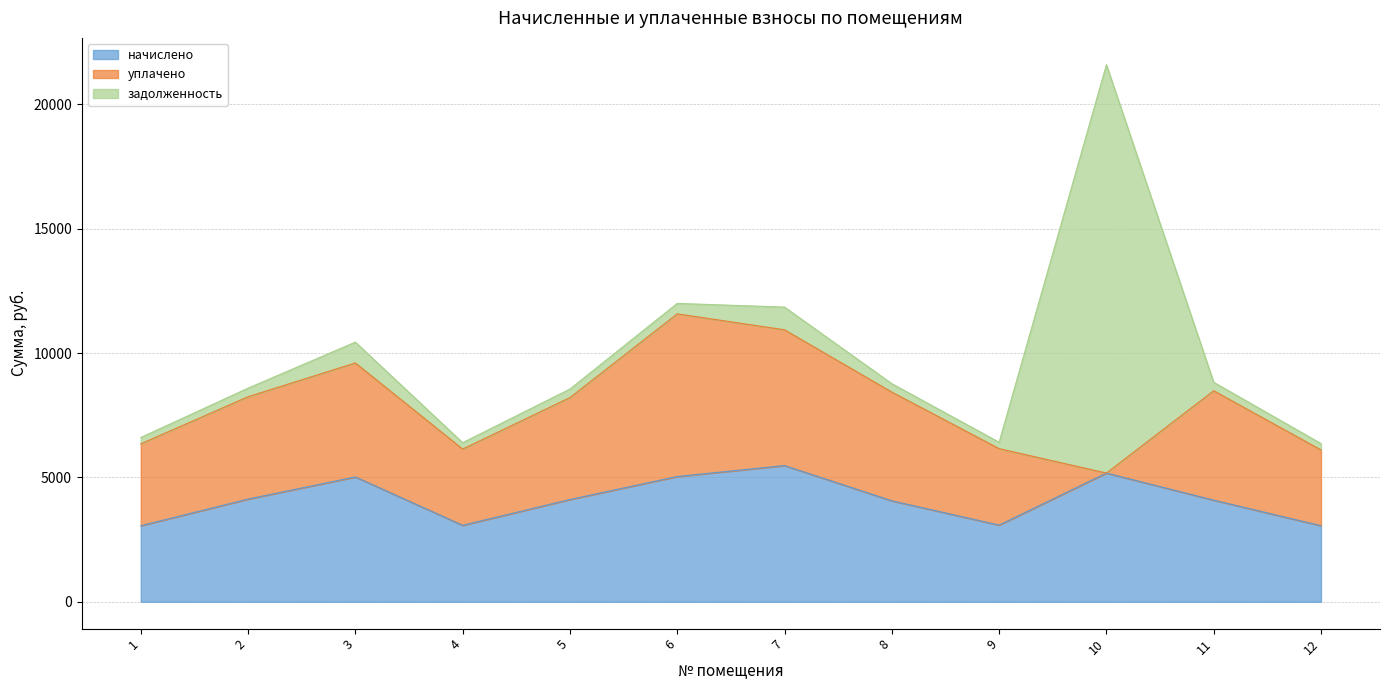

How many data points does each series have?

12